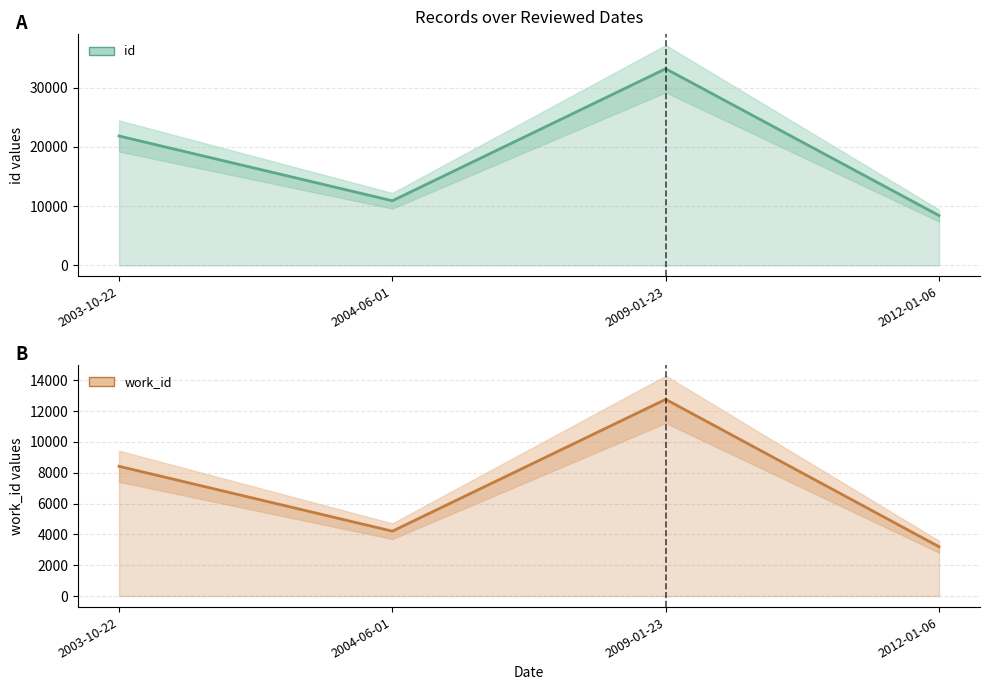

Rank the series by their maximum value, from highest to lowest.

id, work_id